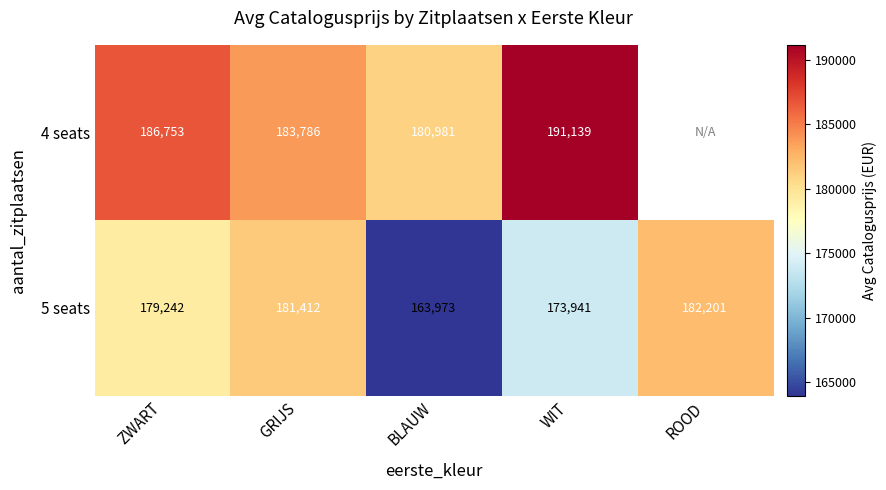

What is the sum of all 5 seats values?

880769